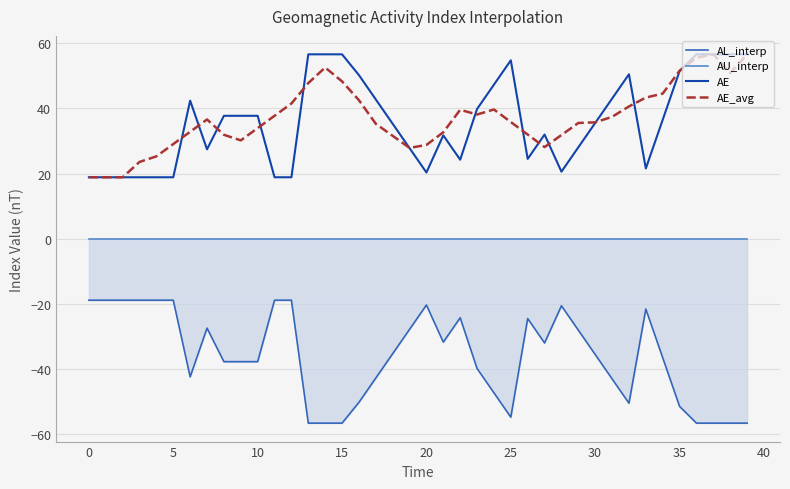

True or false: AU_interp has more than 2 points higher than both neighbors.

False